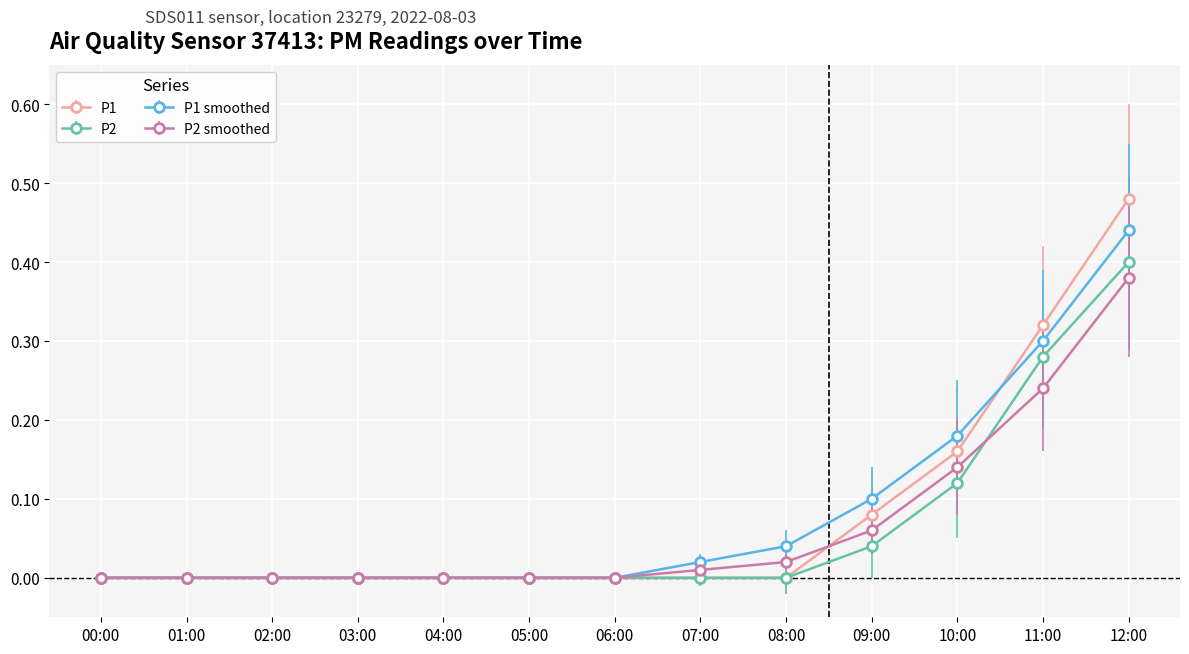

Rank the series by their maximum value, from highest to lowest.

P1, P1 smoothed, P2, P2 smoothed